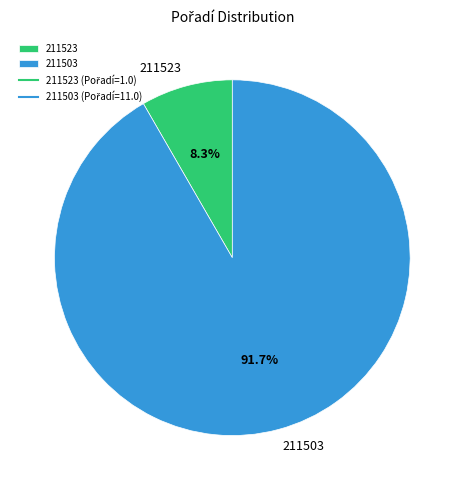

What percentage do 211503 and 211523 together represent?

100.0%